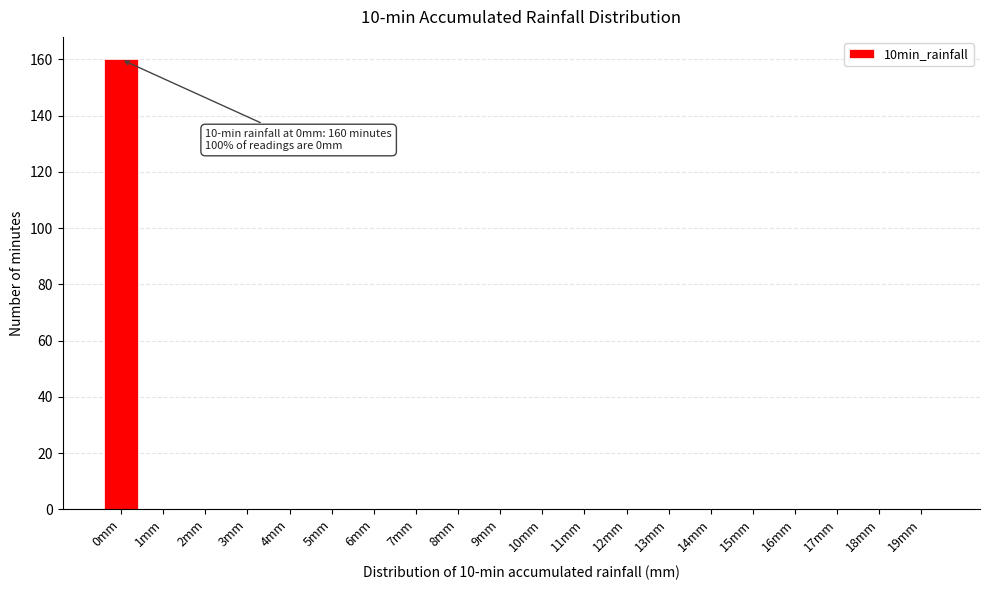

Reading left to right, transcribe all the data shown in this chart.

0mm=160	1mm=0	2mm=0	3mm=0	4mm=0	5mm=0	6mm=0	7mm=0	8mm=0	9mm=0	10mm=0	11mm=0	12mm=0	13mm=0	14mm=0	15mm=0	16mm=0	17mm=0	18mm=0	19mm=0